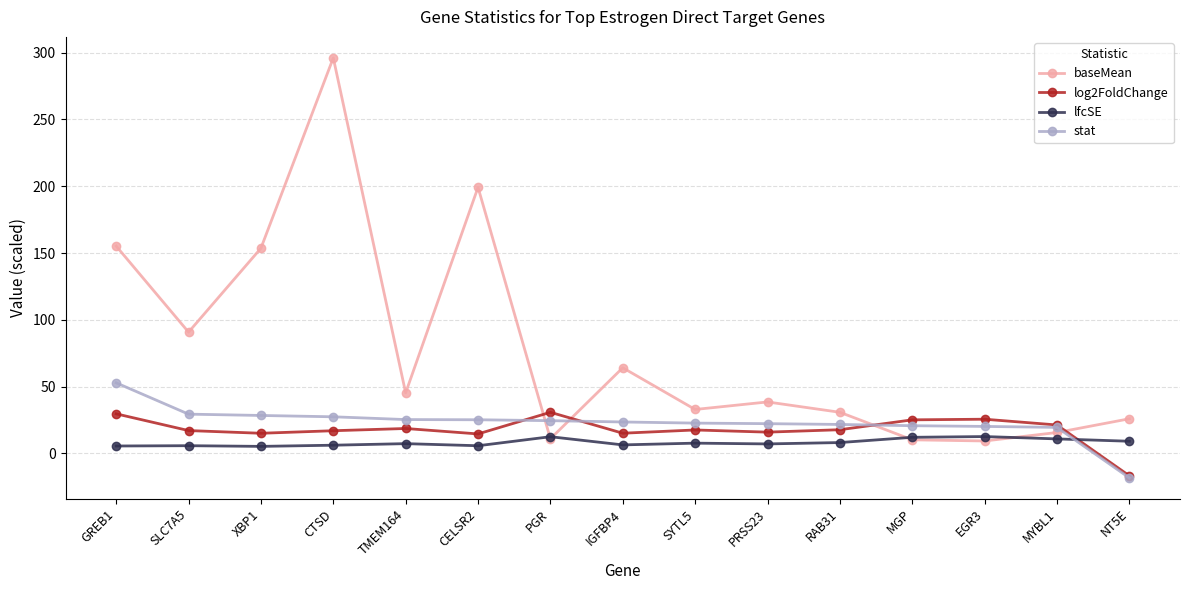

What is the label of the 11th point from the left?

RAB31